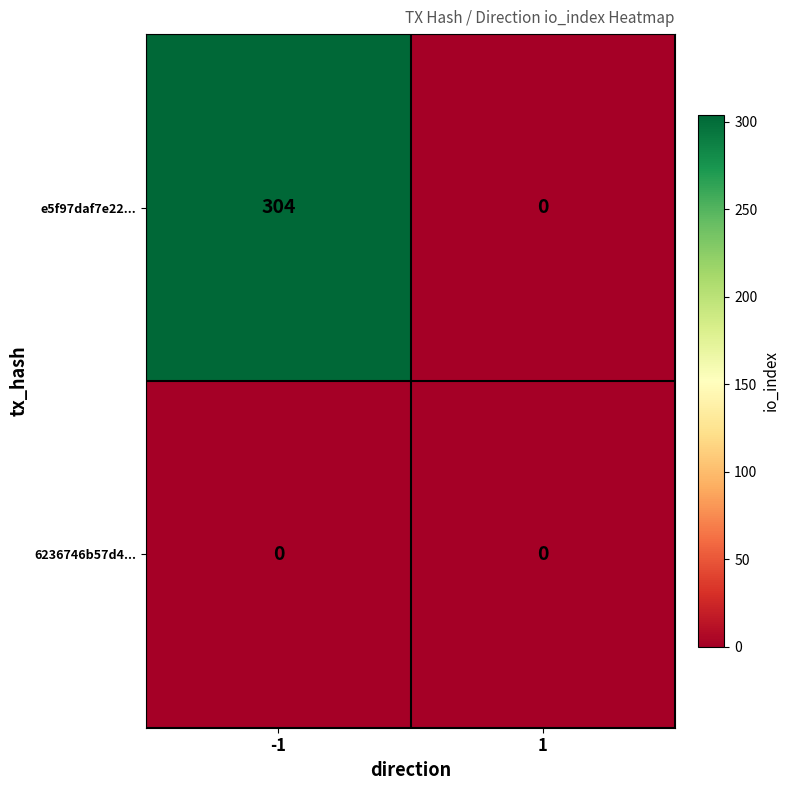

Which series has the widest spread of values?

e5f97daf7e22...